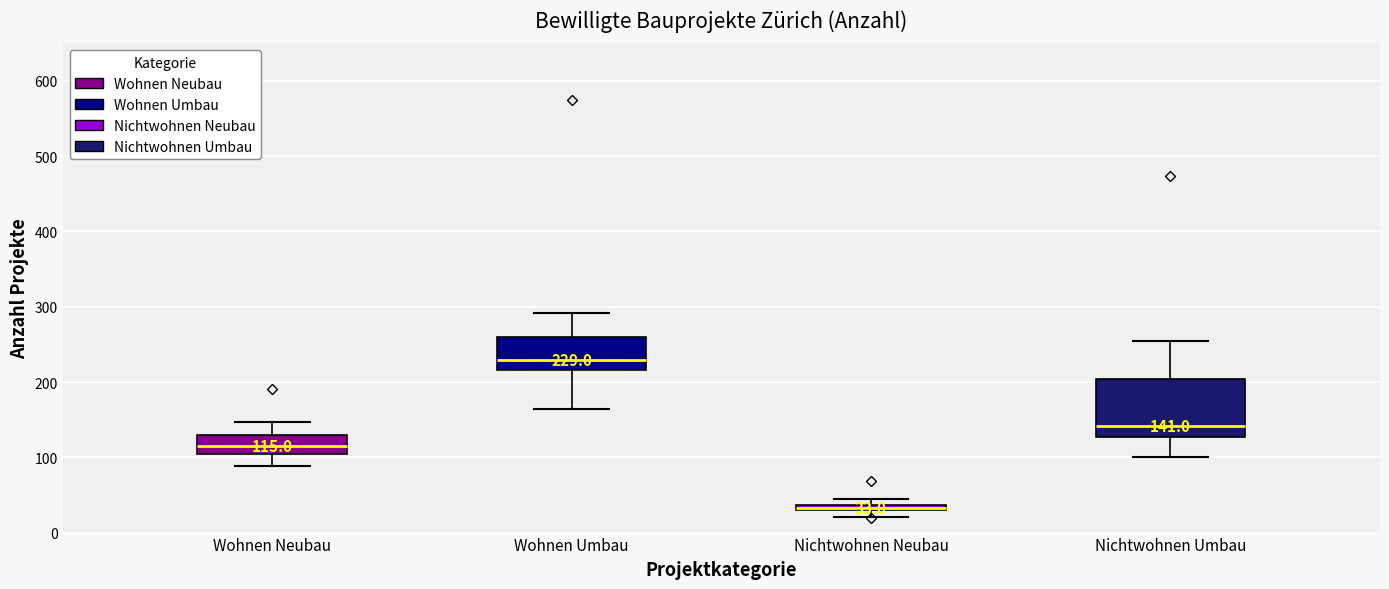

Which box is the tallest, from its lower edge to its upper edge?

Nichtwohnen Umbau